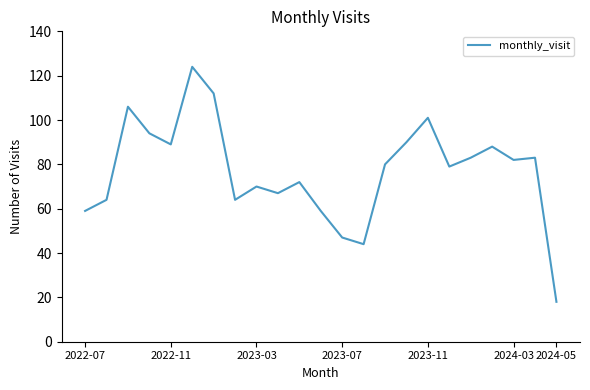

What is the smallest value displayed?

18